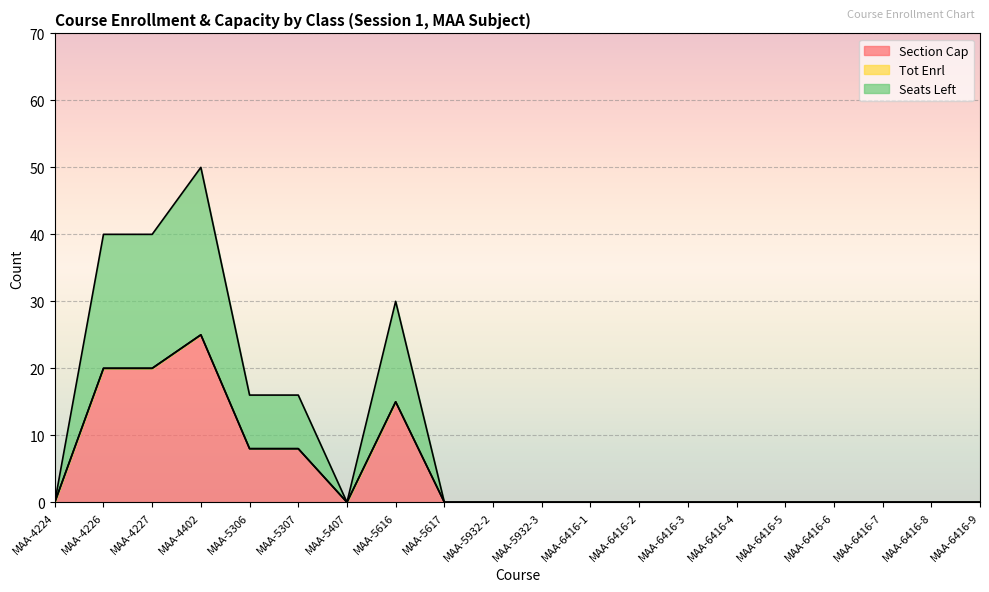

Which has a higher value, MAA-4227 or MAA-5616?

MAA-4227